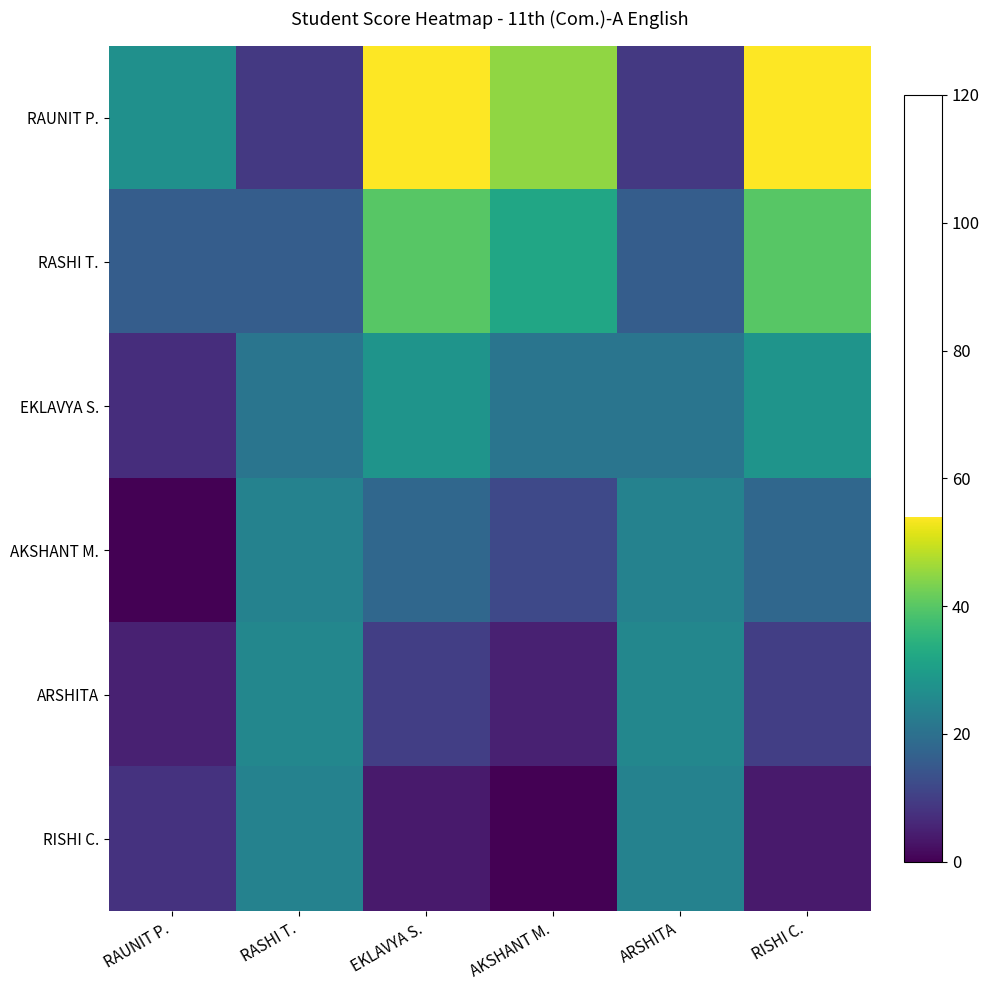

Reading left to right, transcribe all the data shown in this chart.

RAUNIT P.: RAUNIT P.=27	RASHI T.=9	EKLAVYA S.=54	AKSHANT M.=45	ARSHITA=9	RISHI C.=54
RASHI T.: RAUNIT P.=16	RASHI T.=16	EKLAVYA S.=40	AKSHANT M.=32	ARSHITA=16	RISHI C.=40
EKLAVYA S.: RAUNIT P.=7	RASHI T.=21	EKLAVYA S.=28	AKSHANT M.=21	ARSHITA=21	RISHI C.=28
AKSHANT M.: RAUNIT P.=0	RASHI T.=24	EKLAVYA S.=18	AKSHANT M.=12	ARSHITA=24	RISHI C.=18
ARSHITA: RAUNIT P.=5	RASHI T.=25	EKLAVYA S.=10	AKSHANT M.=5	ARSHITA=25	RISHI C.=10
RISHI C.: RAUNIT P.=8	RASHI T.=24	EKLAVYA S.=4	AKSHANT M.=0	ARSHITA=24	RISHI C.=4